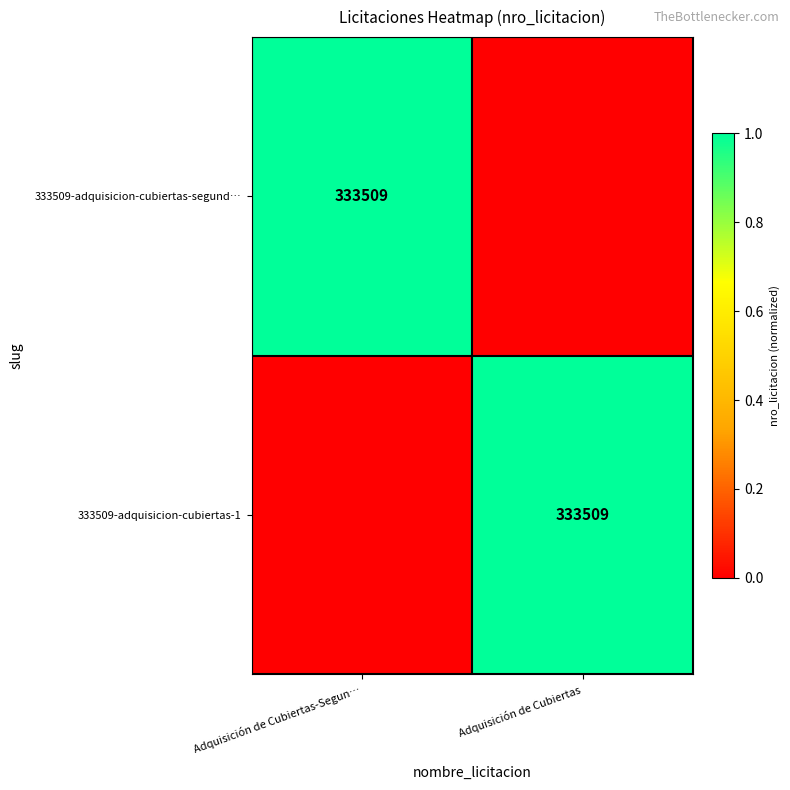

The value of 333509-adquisicion-cubiertas-segund… at Adquisición de Cubiertas-Segun… is 583107. True or false?

False